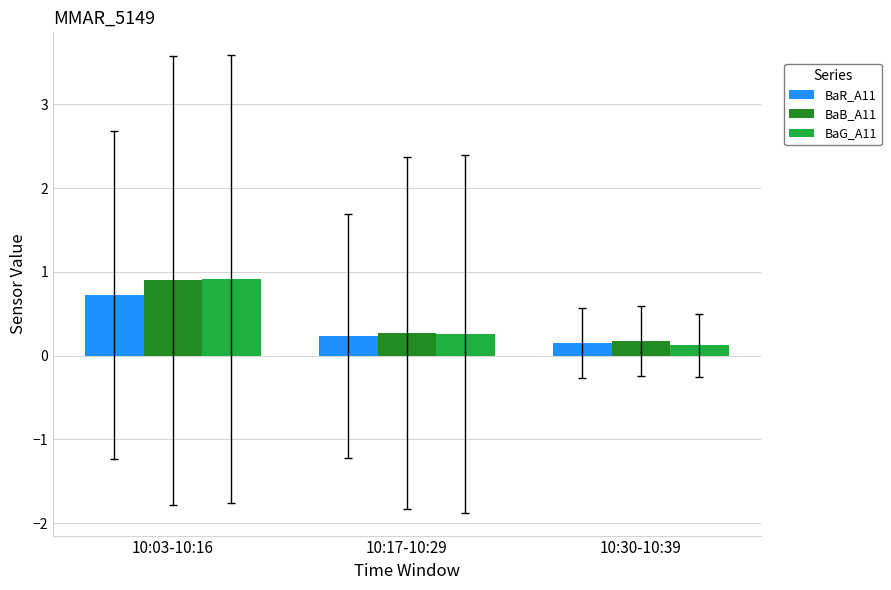

What is the difference between the BaB_A11 values at 10:03-10:16 and 10:17-10:29?

0.6